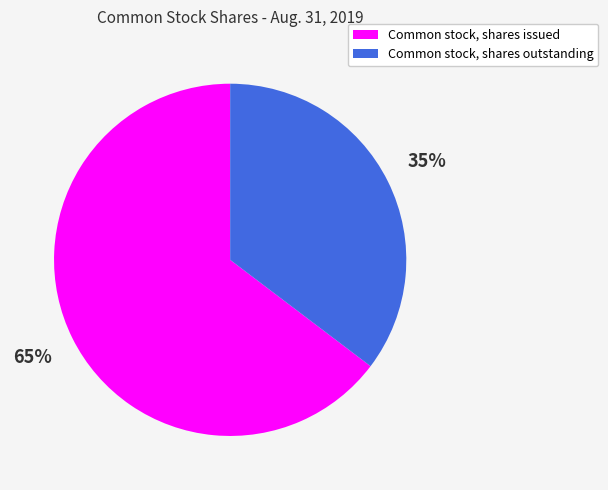

Which slice is the largest?

Common stock, shares issued